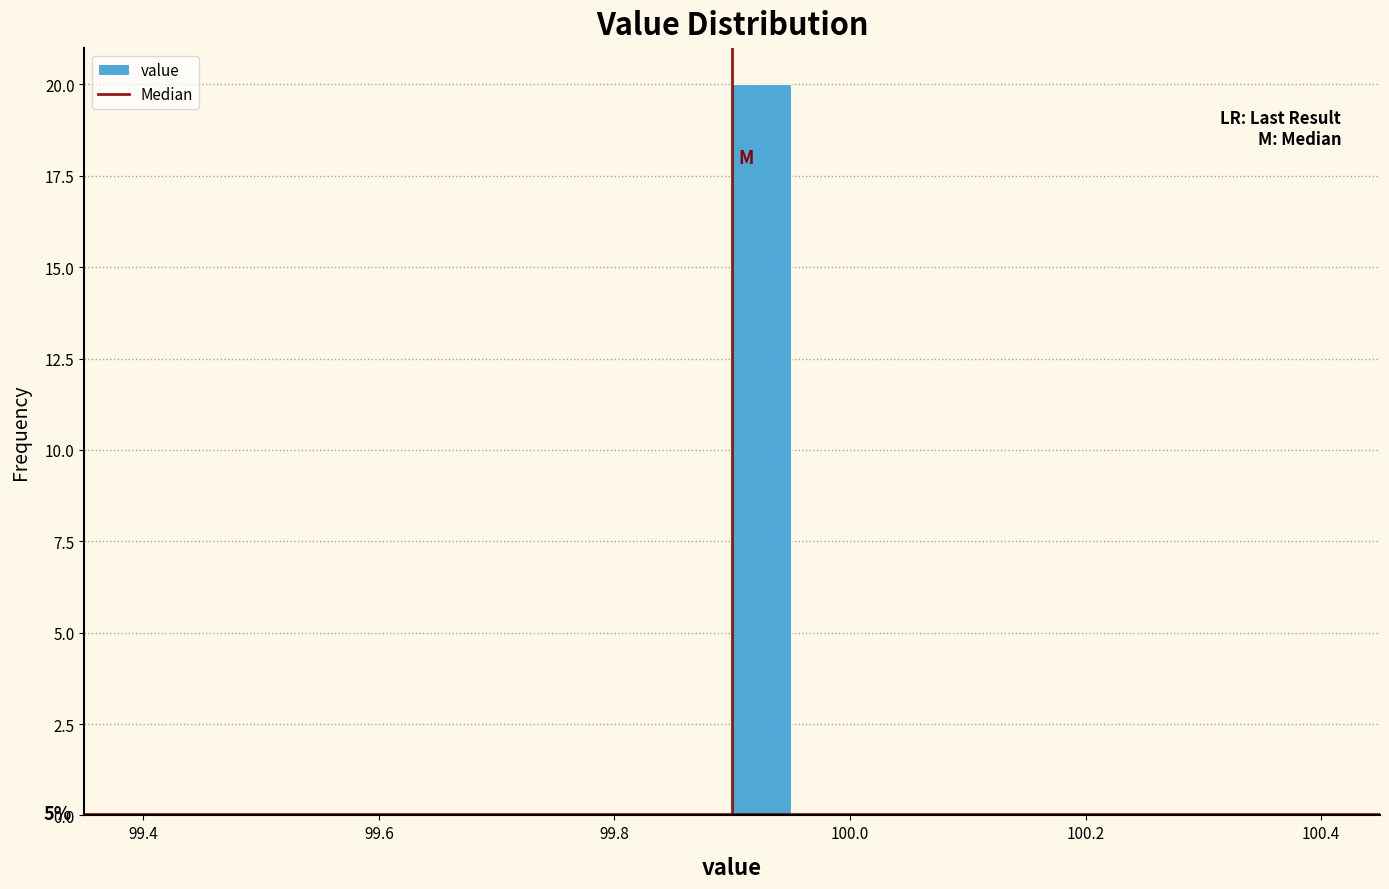

Around what value on the x-axis is the tallest bar? Give the approximate position of its centre, as read against the axis.

99.92